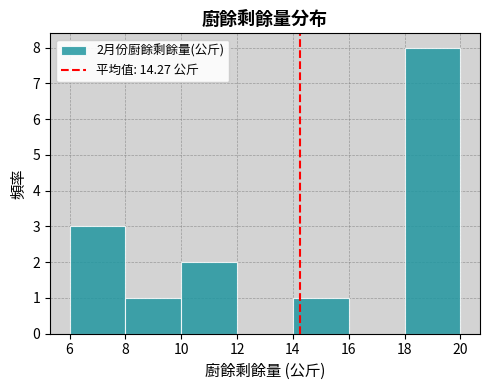

Which range on the x-axis has the tallest bar?

18 to 20